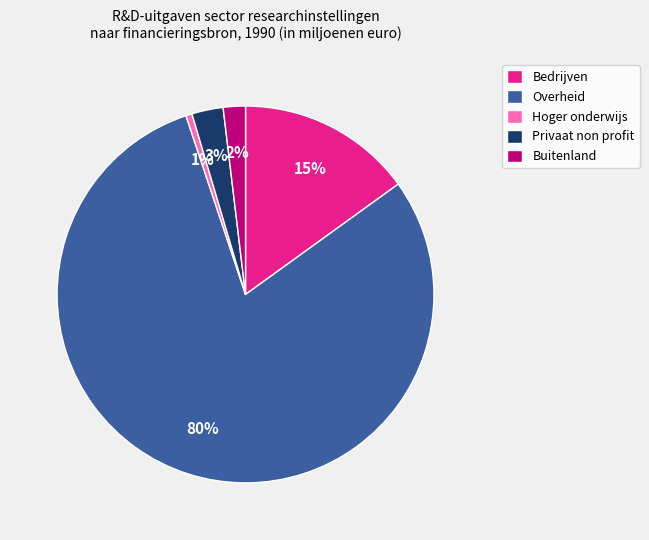

To the nearest percent, what is the combined percentage of Bedrijven and Buitenland?

17%